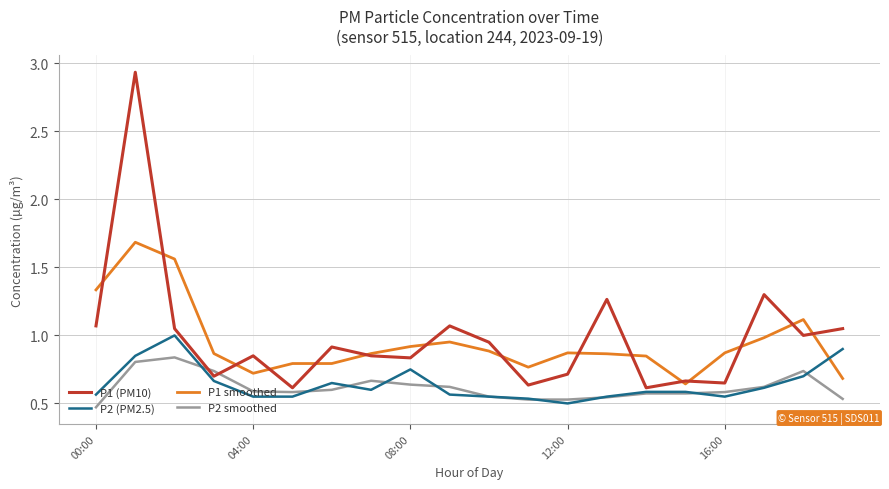

List the series in order of their peak value, highest first.

P1 (PM10), P1 smoothed, P2 (PM2.5), P2 smoothed